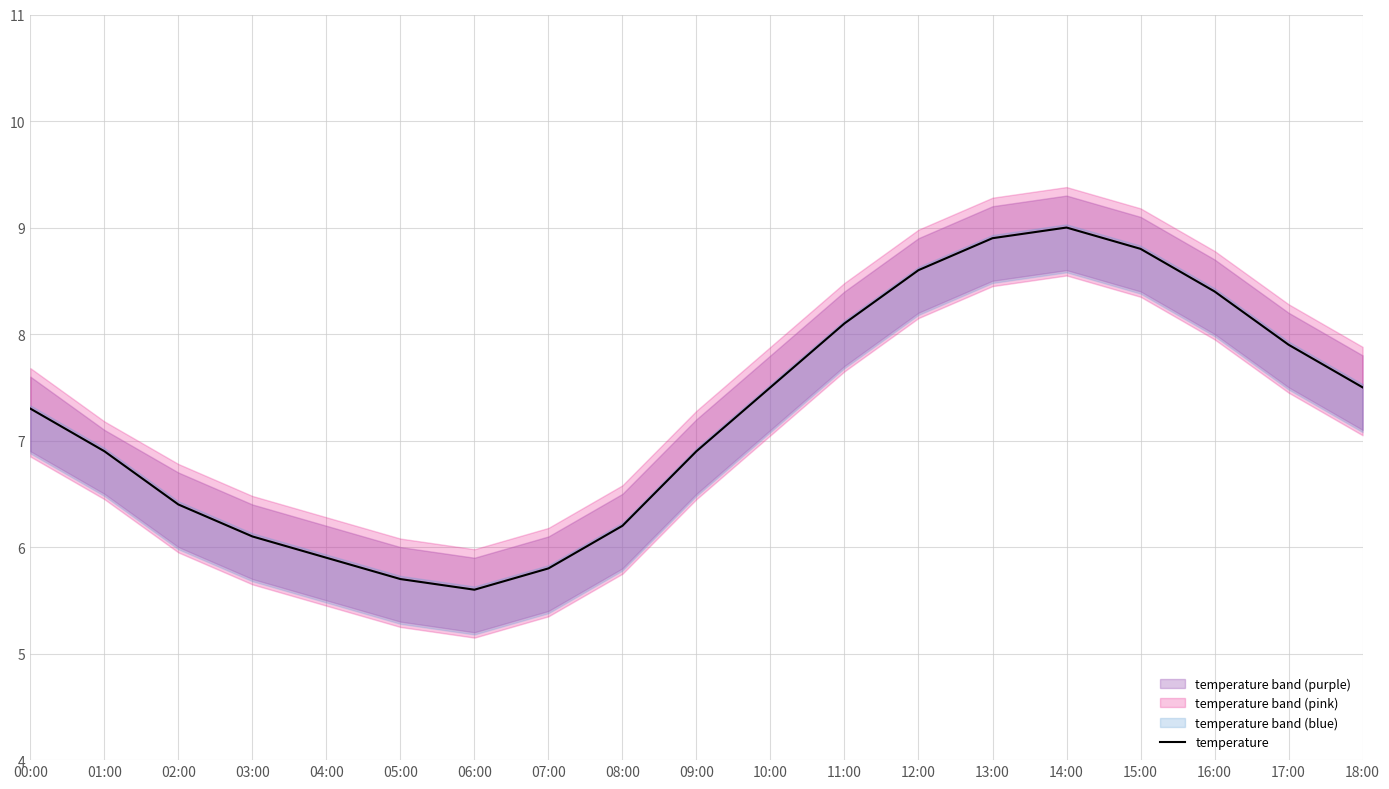

Reading right to left, extract all data points from this chart.

18:00=7.5	17:00=7.9	16:00=8.4	15:00=8.8	14:00=9.0	13:00=8.9	12:00=8.6	11:00=8.1	10:00=7.5	09:00=6.9	08:00=6.2	07:00=5.8	06:00=5.6	05:00=5.7	04:00=5.9	03:00=6.1	02:00=6.4	01:00=6.9	00:00=7.3